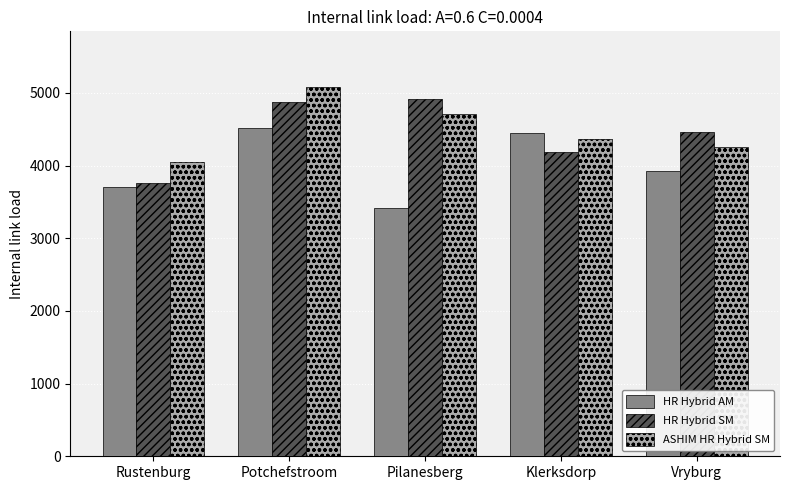

Where is HR Hybrid SM nearest to the value 4336?

Vryburg